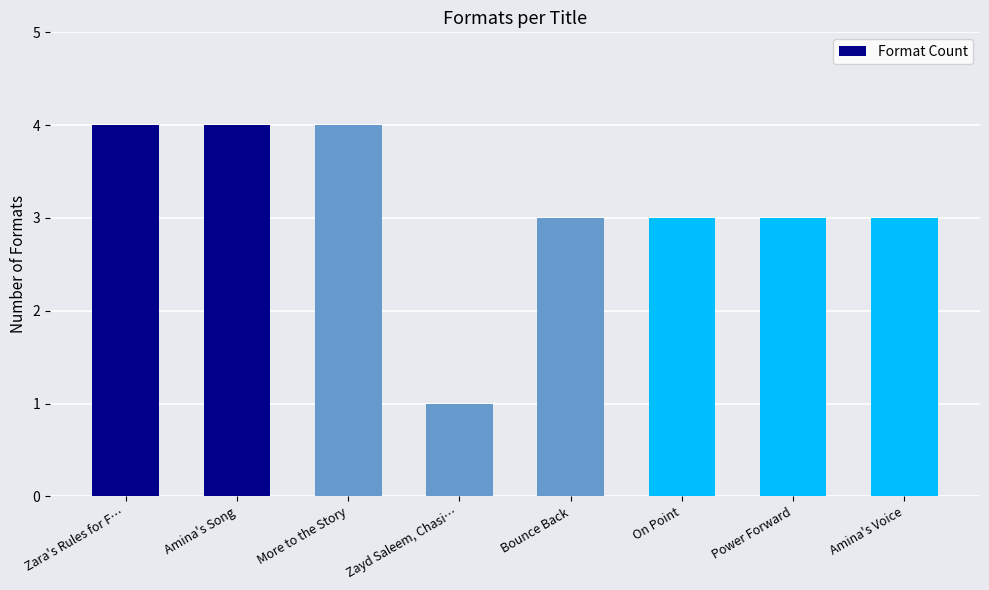

What is the value of the 6th bar from the left?

3